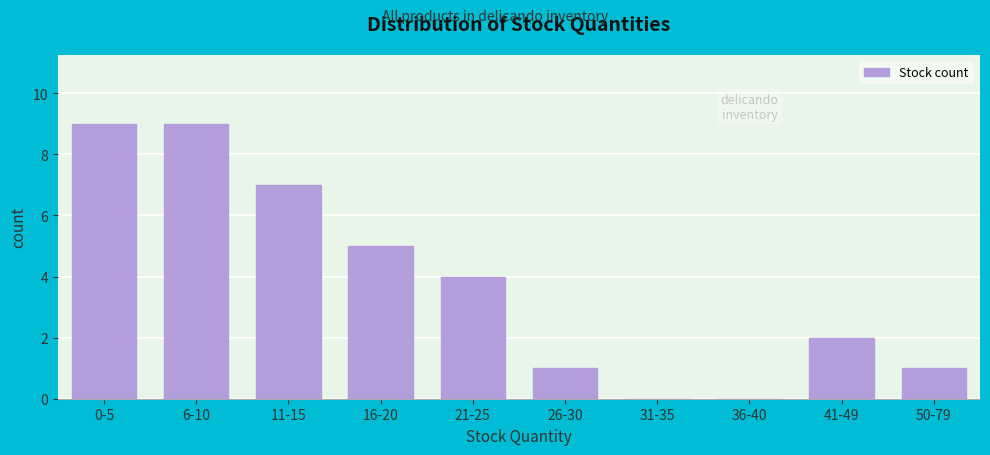

Reading left to right, extract all data points from this chart.

0-5=9	6-10=9	11-15=7	16-20=5	21-25=4	26-30=1	31-35=0	36-40=0	41-49=2	50-79=1